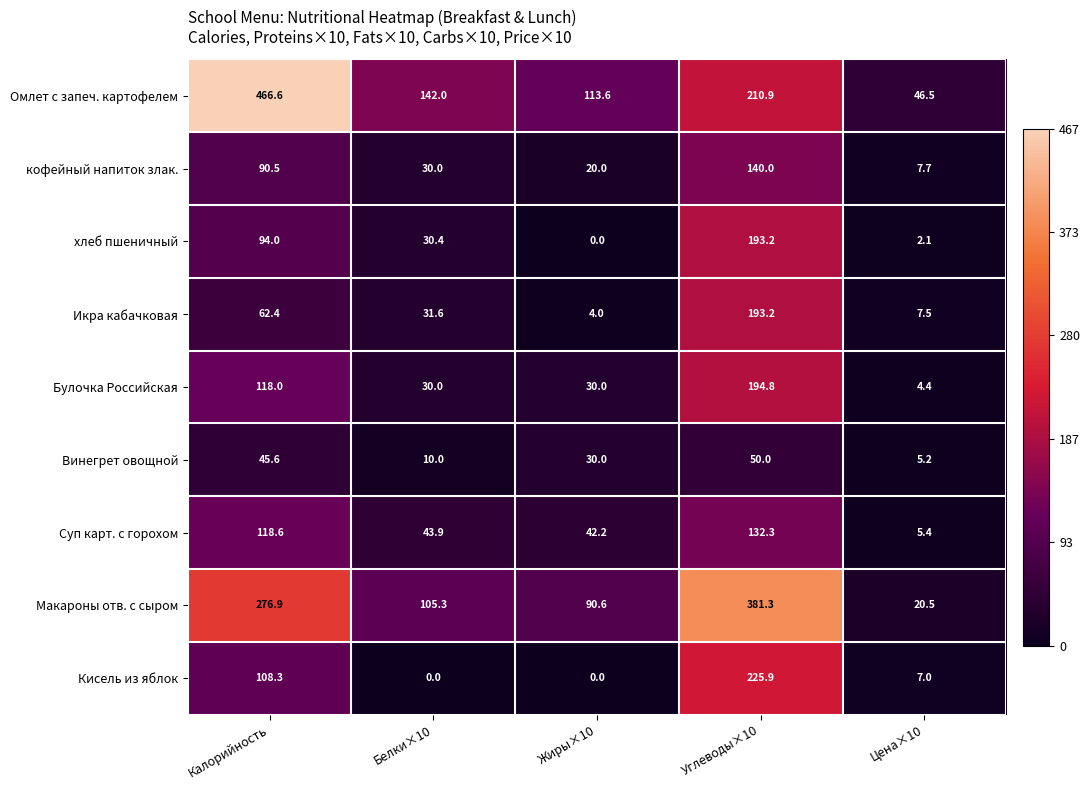

What is the difference between the second highest and minimum values in the Омлет с запеч. картофелем series?

164.4